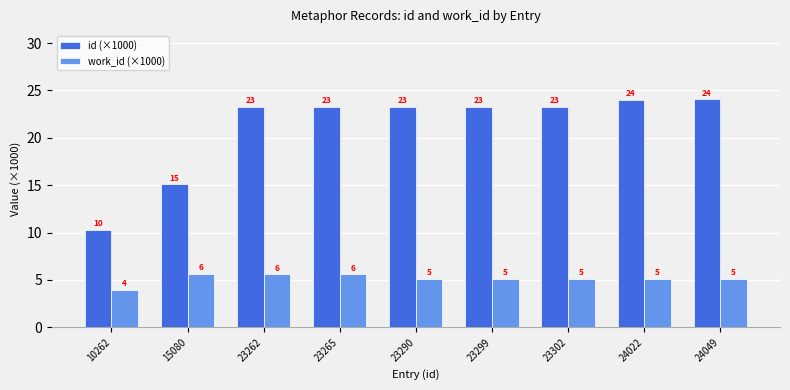

Which series changed the most between 23262 and 23265?

id (×1000)